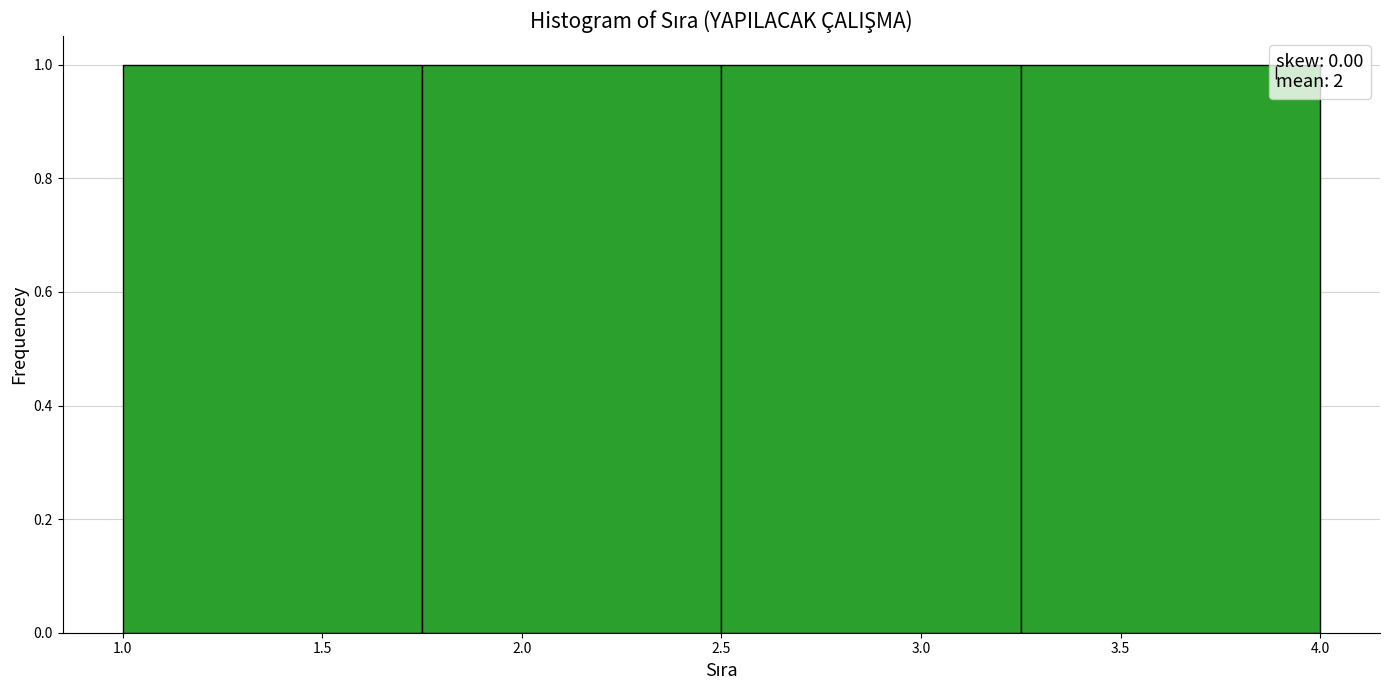

How tall is the bar that spans 1.00 to 1.75 on the x-axis? The values are not printed on the chart, so give them approximately, as read against the axis.

1